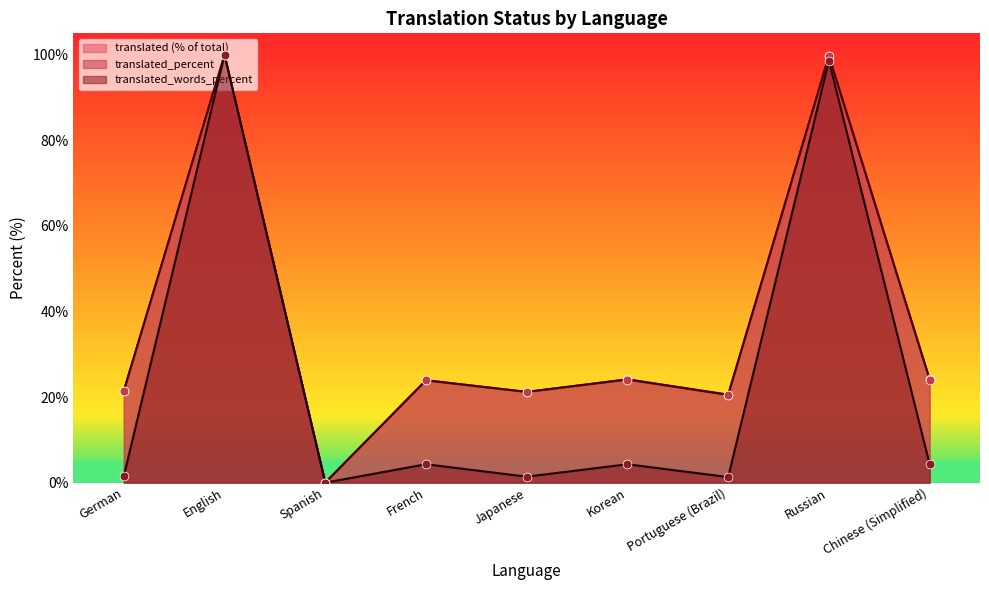

Is the value of translated at English greater than the value of translated_percent at German?

Yes